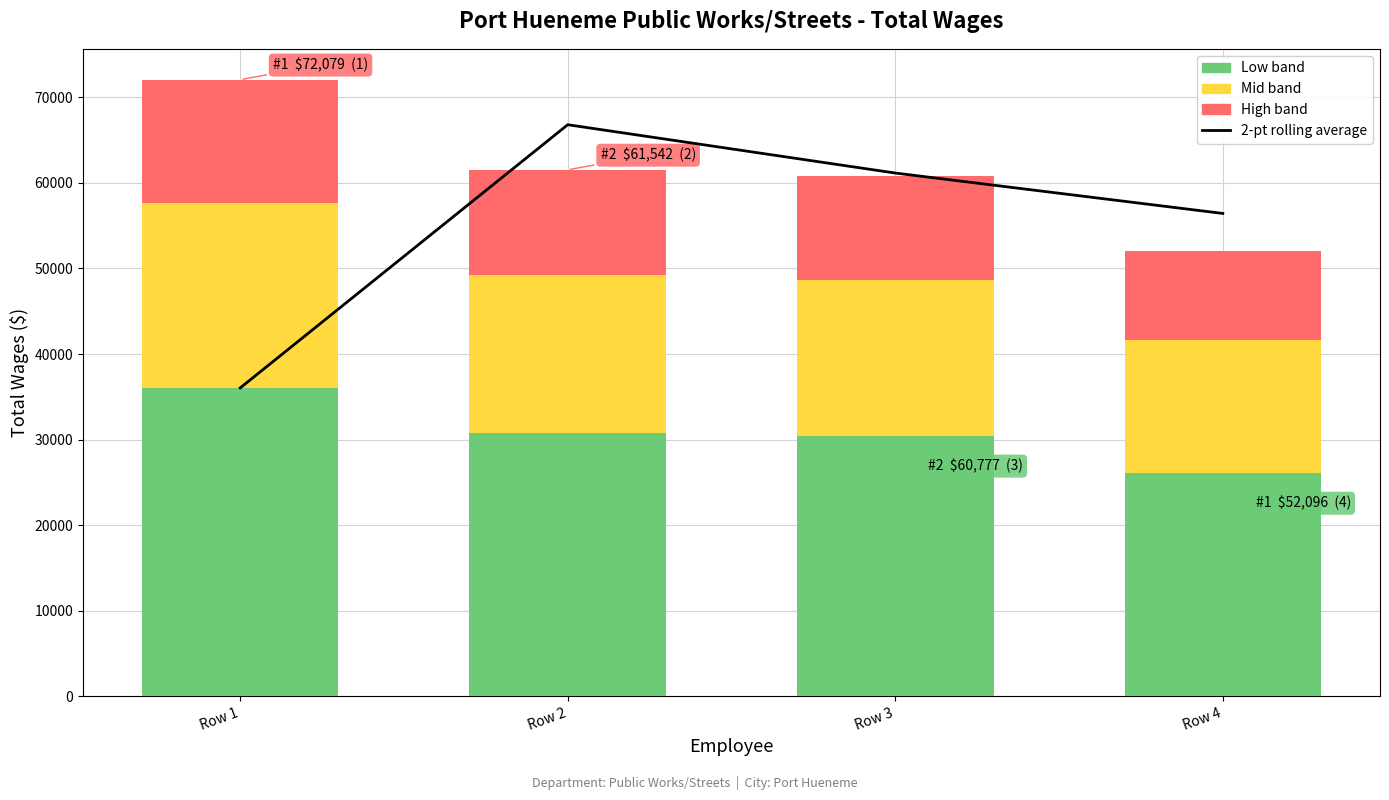

What is the sum of all 2-pt rolling average values?

220446.0